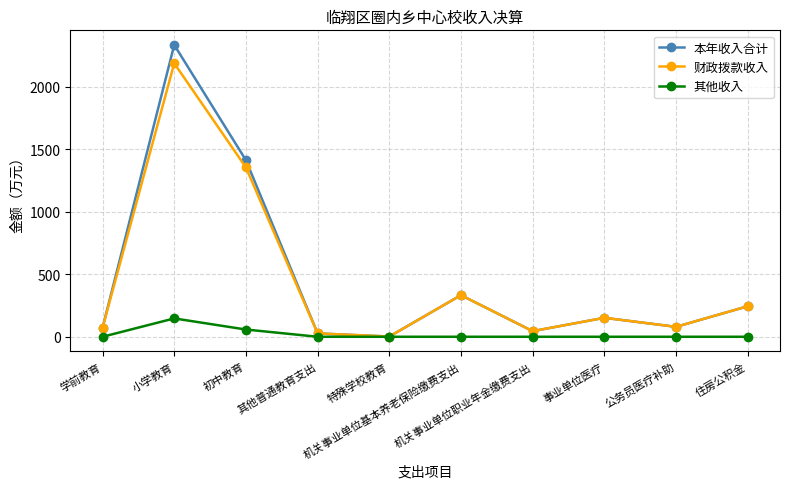

What is the value of the 本年收入合计 point at the 5th from the left?

1.8